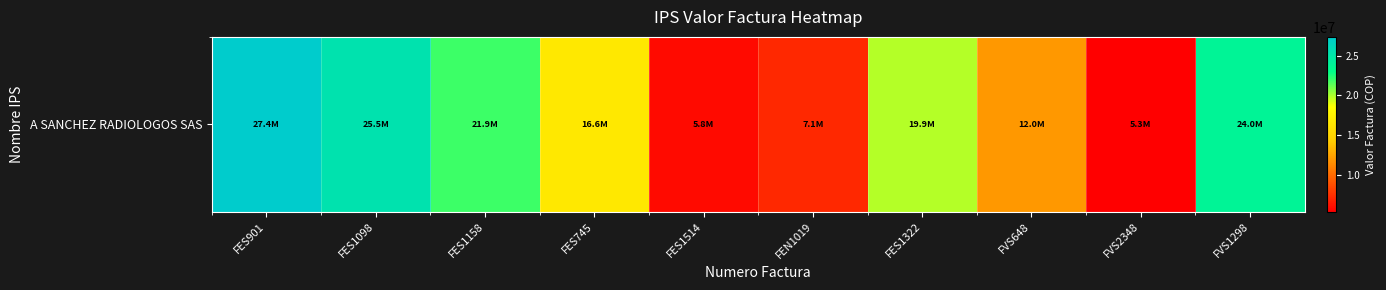

What is the difference between the values at FES1098 and FEN1019?

18410400